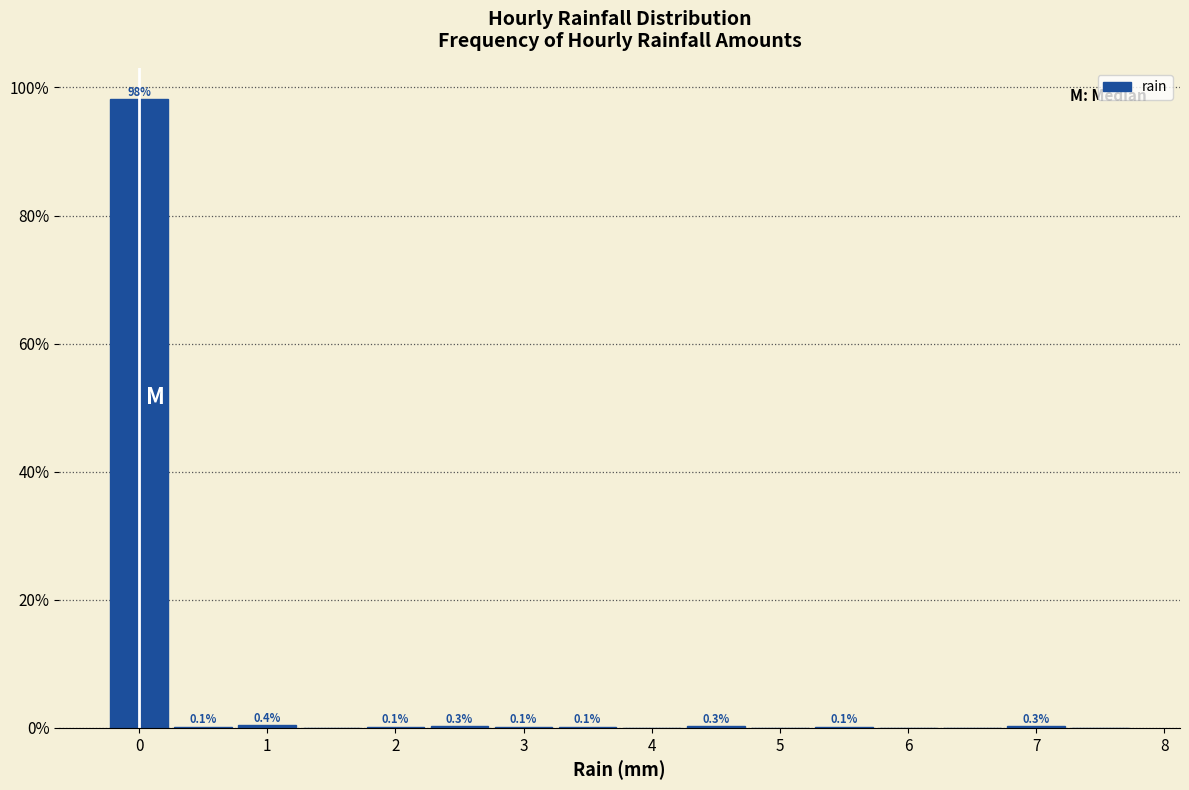

Which range on the x-axis has the tallest bar?

-0.25 to 0.25